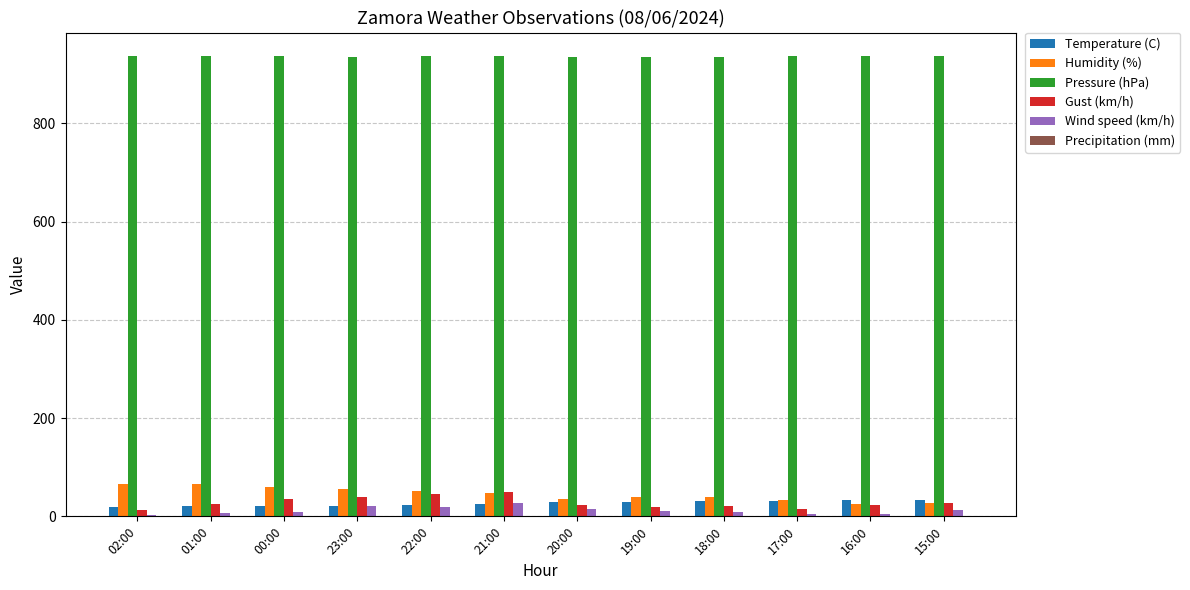

How many categories are shown in the chart?

12